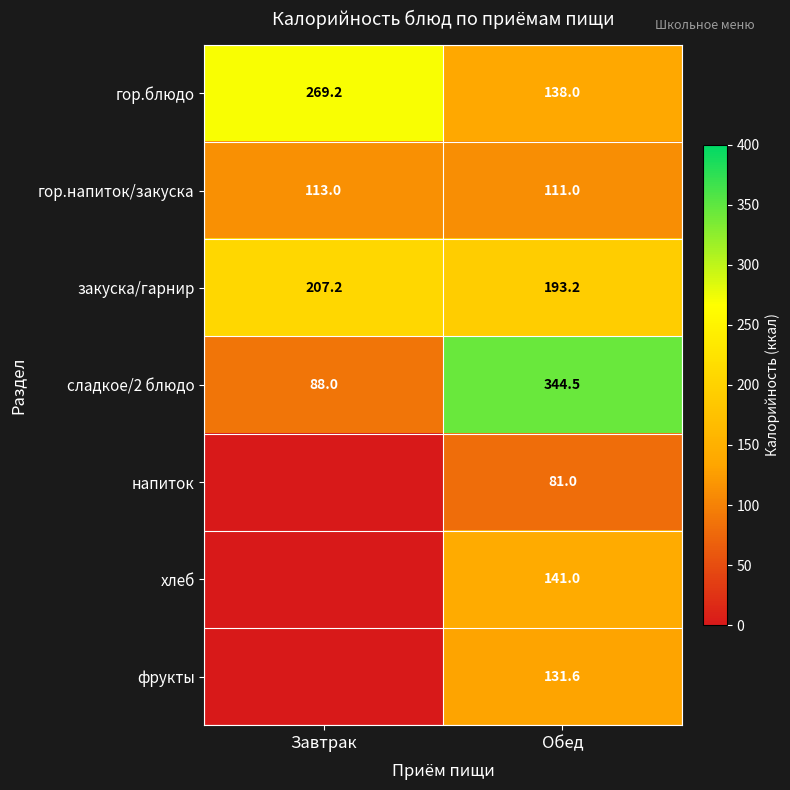

True or false: закуска/гарнир has a value of 93.3 at Обед.

False